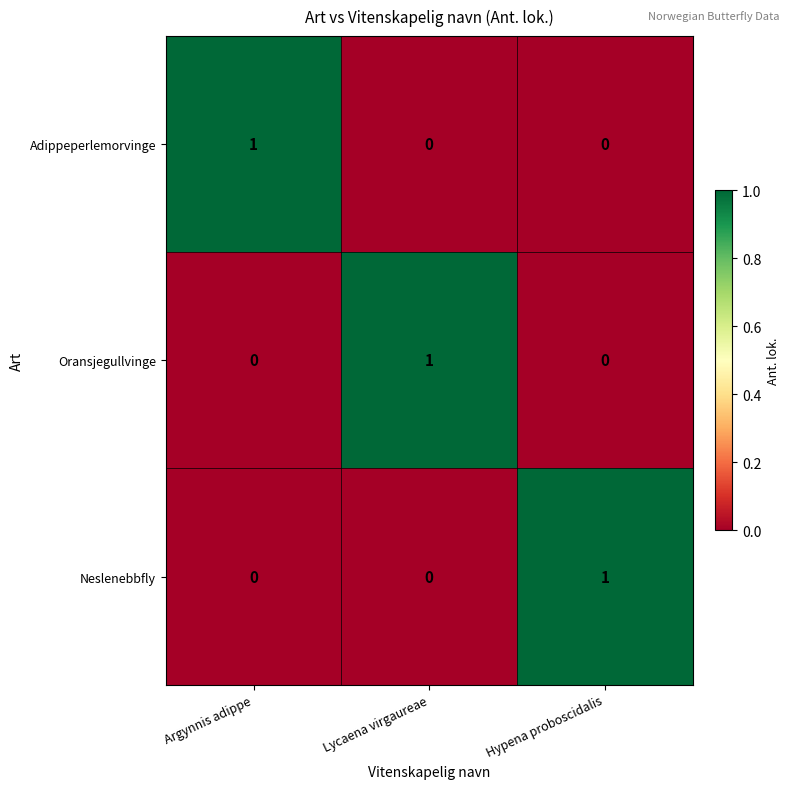

True or false: Adippeperlemorvinge has a value of 1 at Argynnis adippe.

True